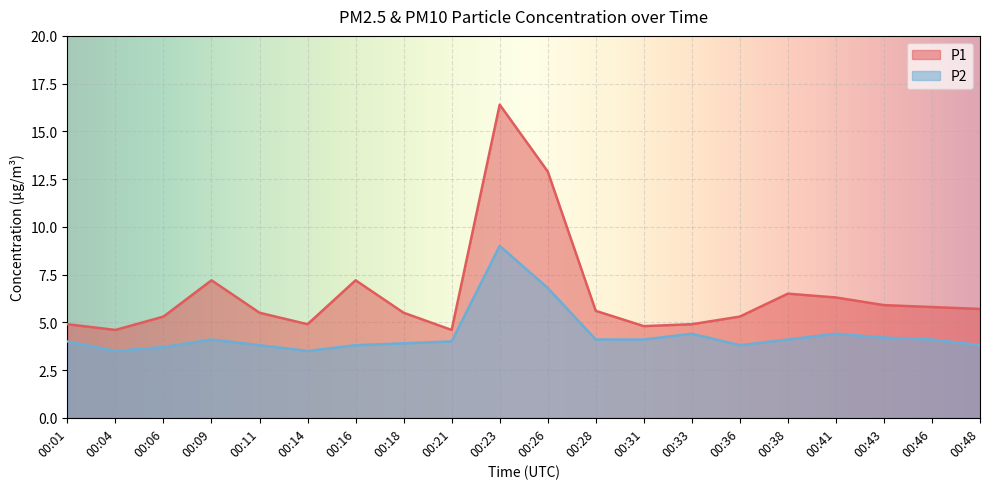

What is the difference between the highest and lowest values at 00:33?

0.5